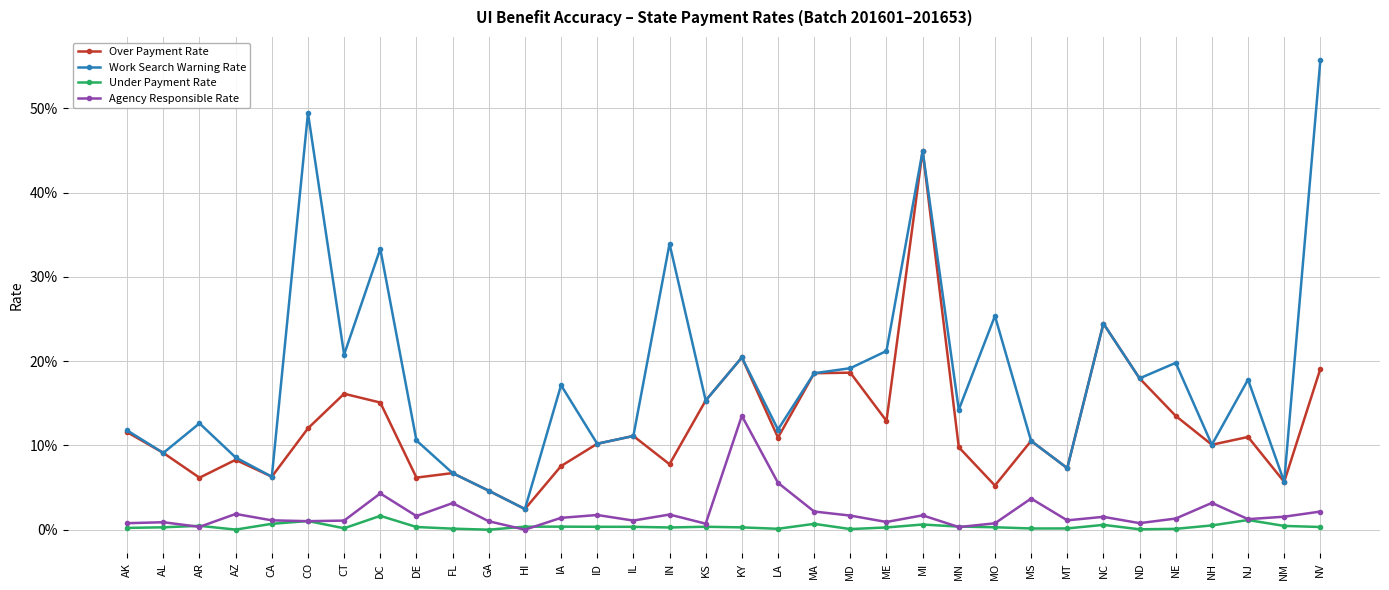

What is the difference between the maximum and minimum values in the Agency Responsible Rate series?

0.1